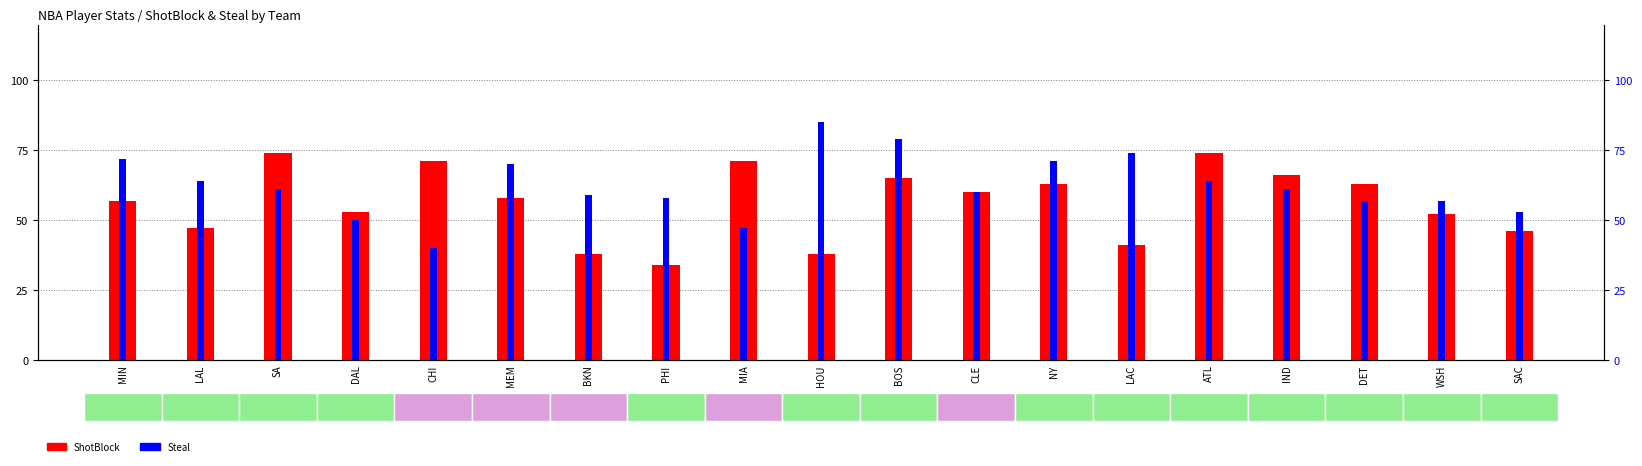

Which series has the largest total across all categories?

Steal